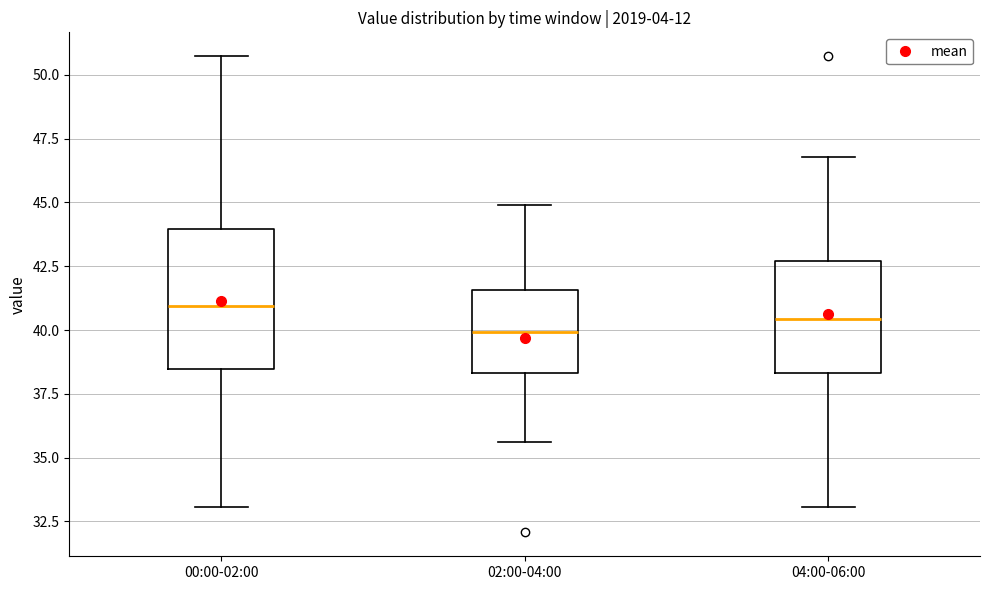

Where is the lower edge of the box for 00:00-02:00 on the y-axis? The values are not printed on the chart, so give them approximately, as read against the axis.

38.5